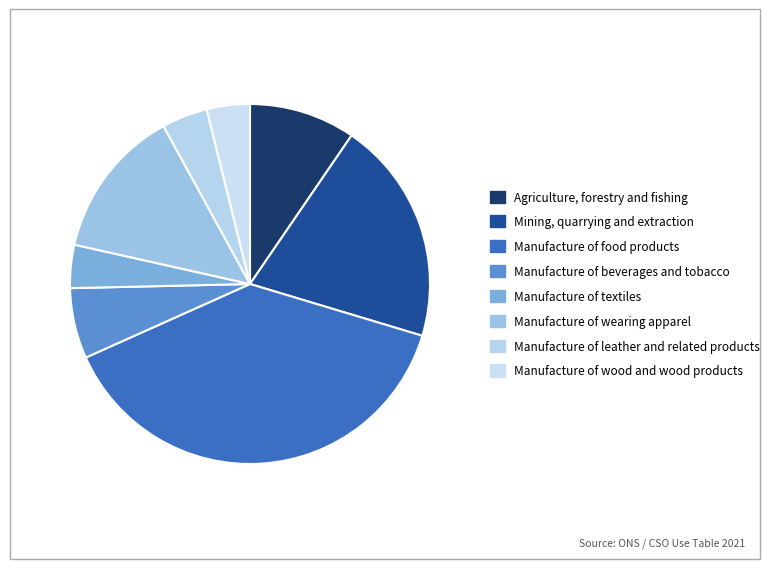

Which slice is the smallest?

Manufacture of wood and wood products